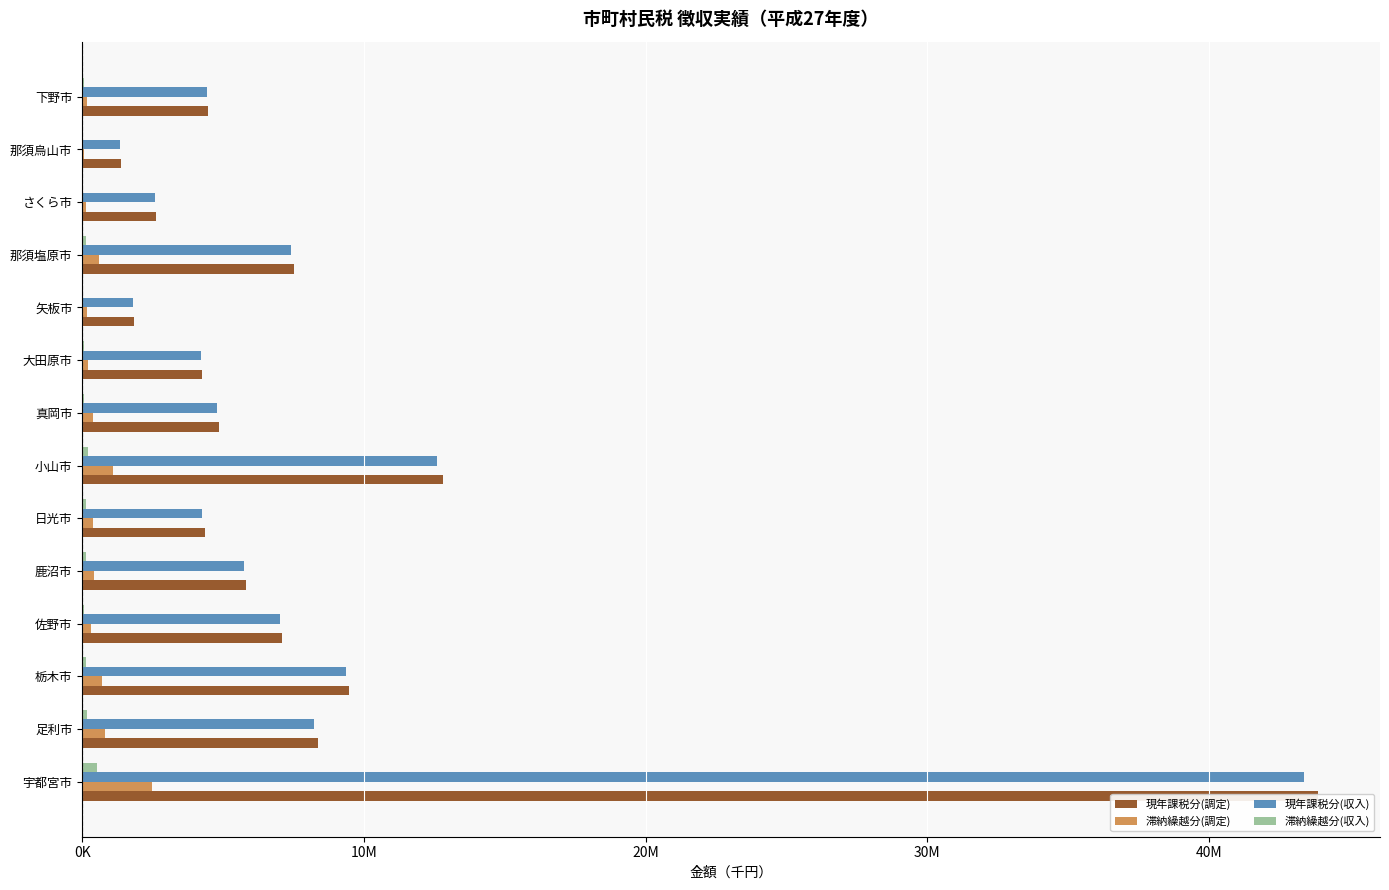

How many distinct data groups are displayed?

4